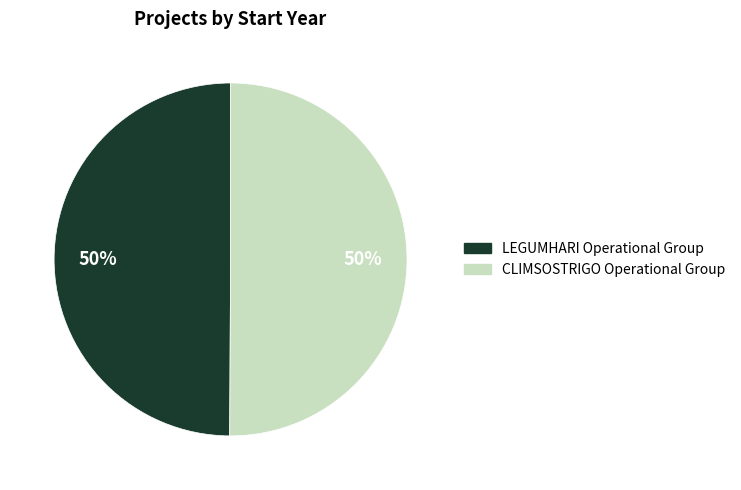

The LEGUMHARI Operational Group slice represents 50% of the pie. True or false?

True